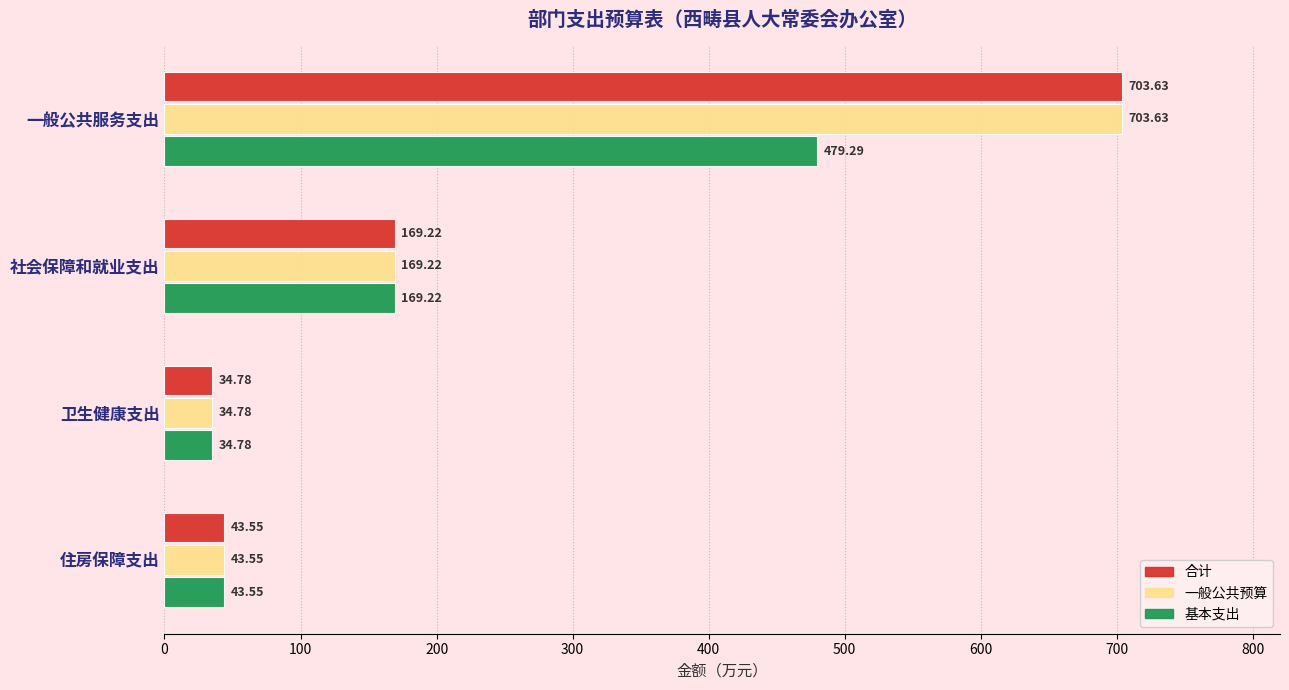

At which label is 一般公共预算 closest to 369?

社会保障和就业支出